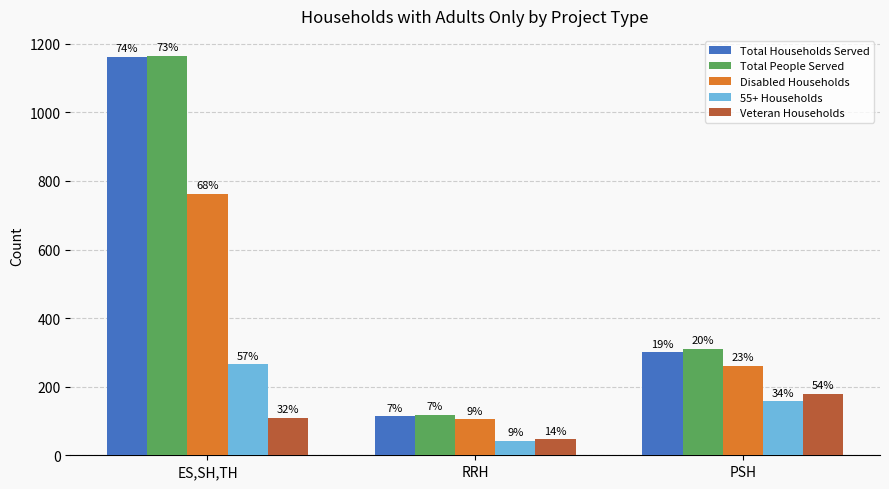

How many bars are there in total?

15